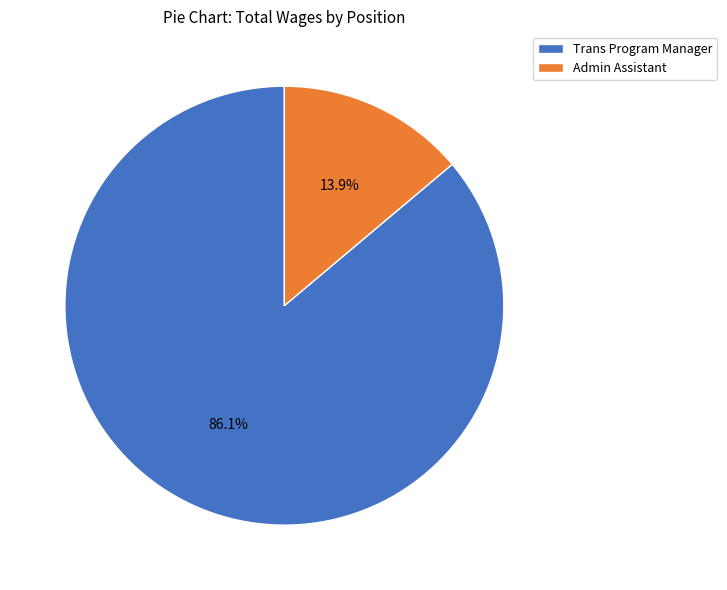

What is the ratio of the value at Admin Assistant to the value at Trans Program Manager?

0.2